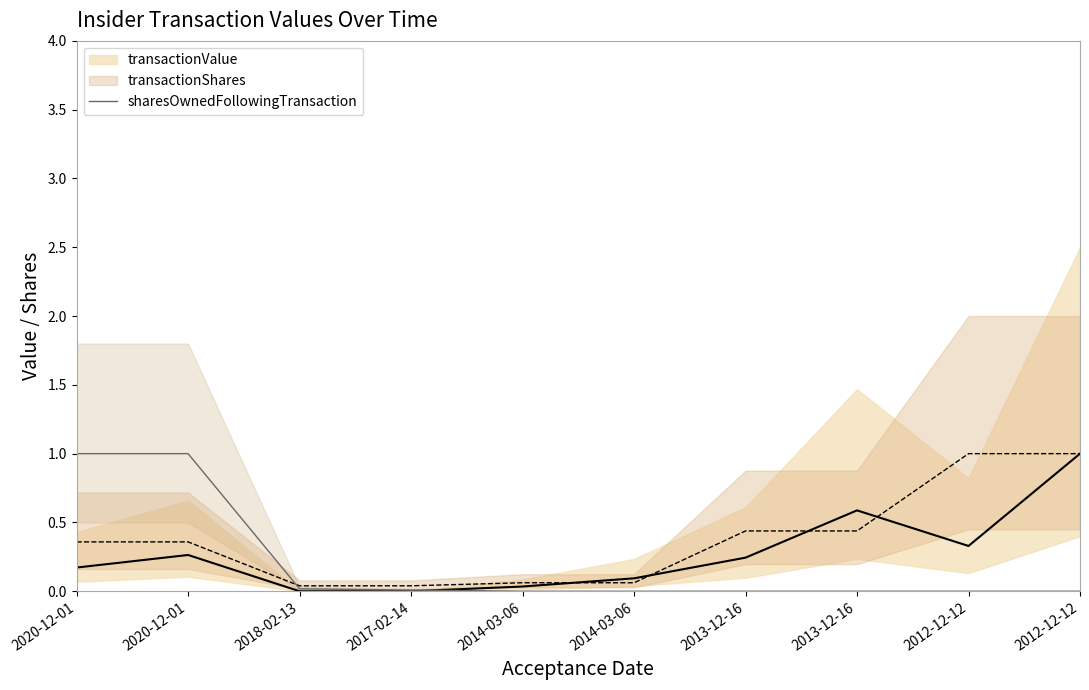

Count the number of categories in the chart.

10